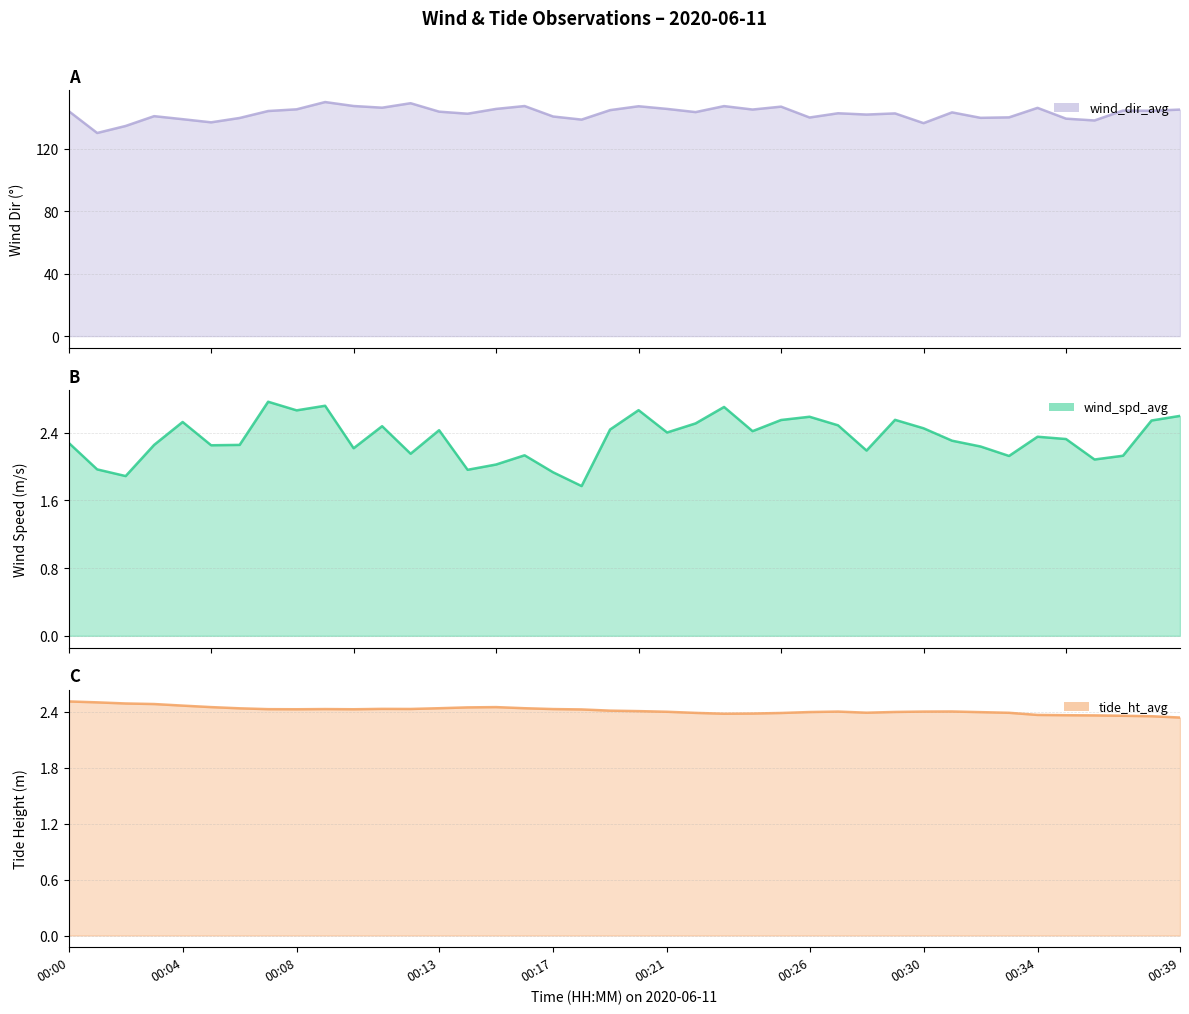

True or false: wind_dir_avg and tide_ht_avg cross at least once.

False